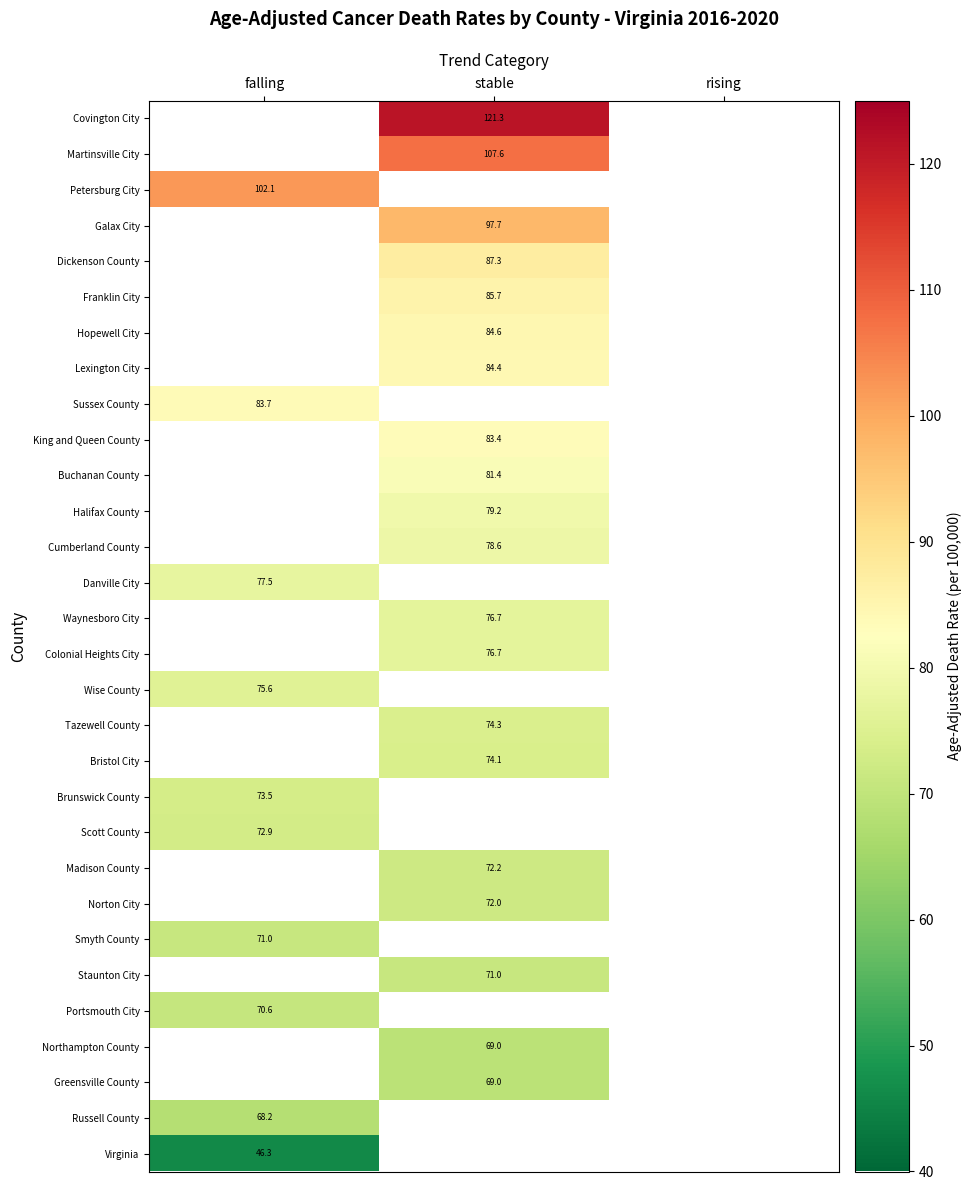

How many categories are shown in the chart?

3